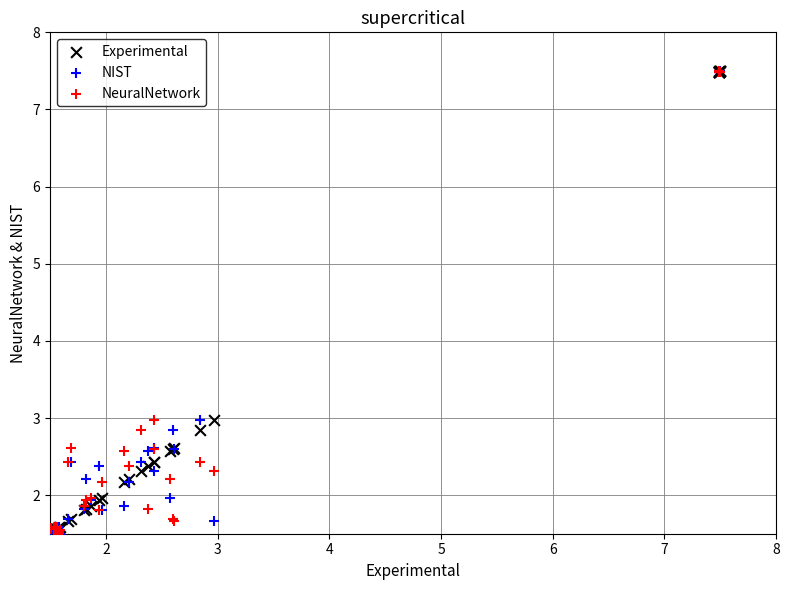

What are all the series names shown in the legend?

Experimental, NIST, NeuralNetwork